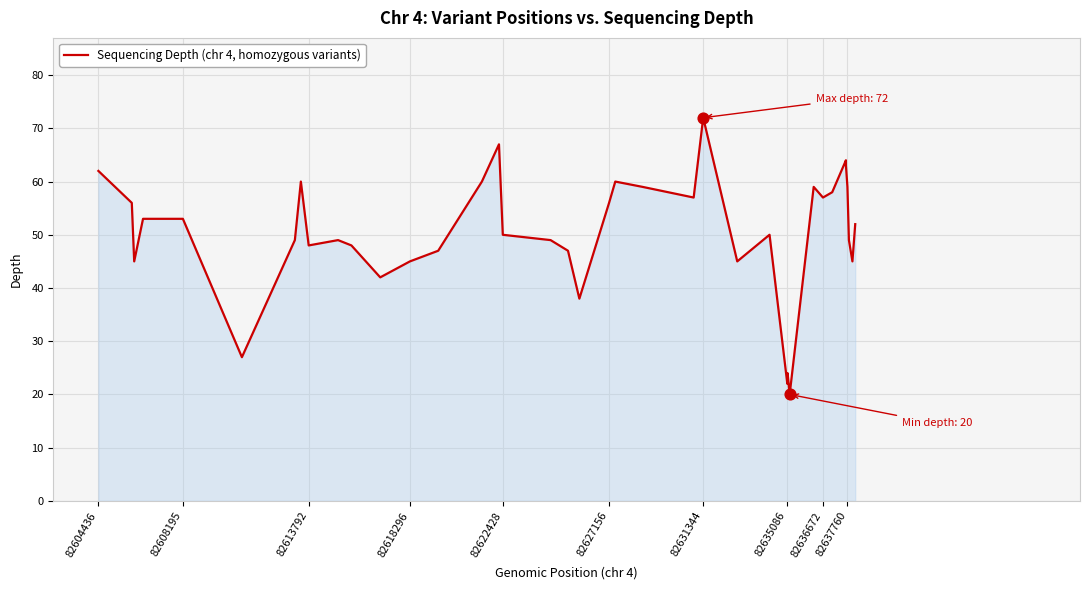

What is the maximum value shown in the chart?

72